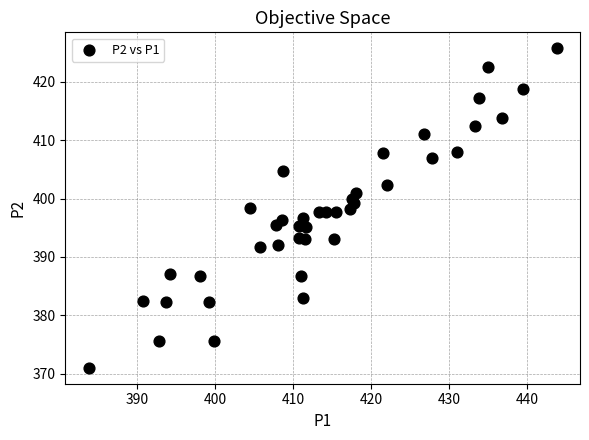

What is the range of X values (max minus min)?

59.9